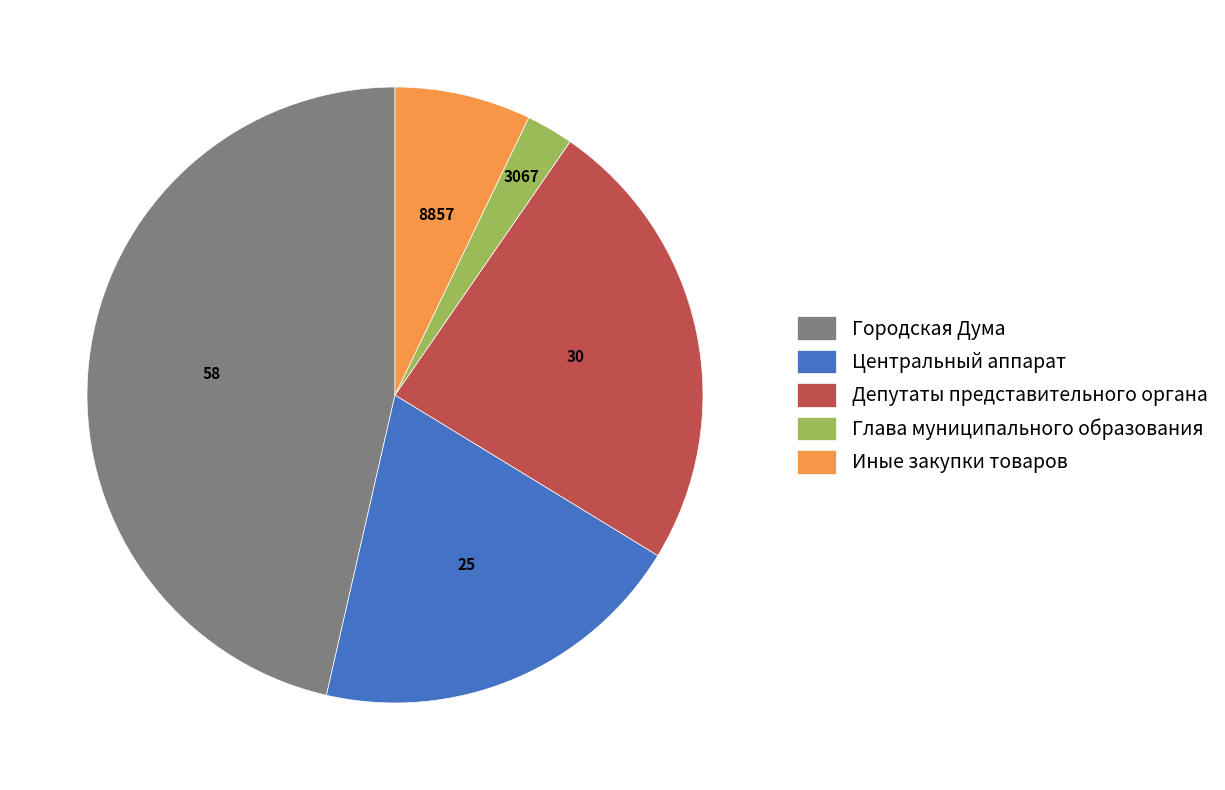

Approximately how many times larger is the value at Городская Дума compared to Центральный аппарат?

2.3